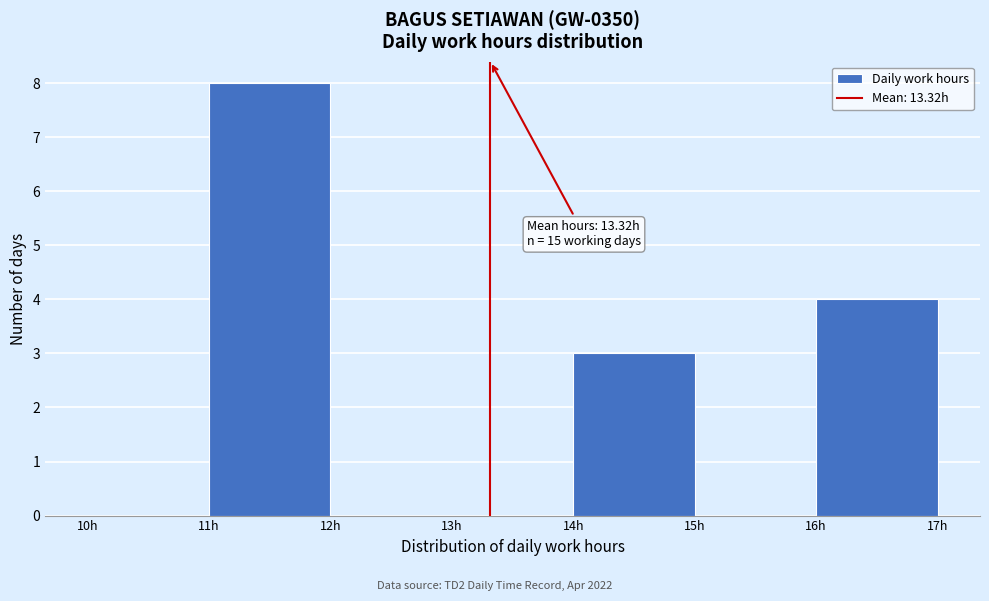

Which range on the x-axis has the tallest bar?

11 to 12